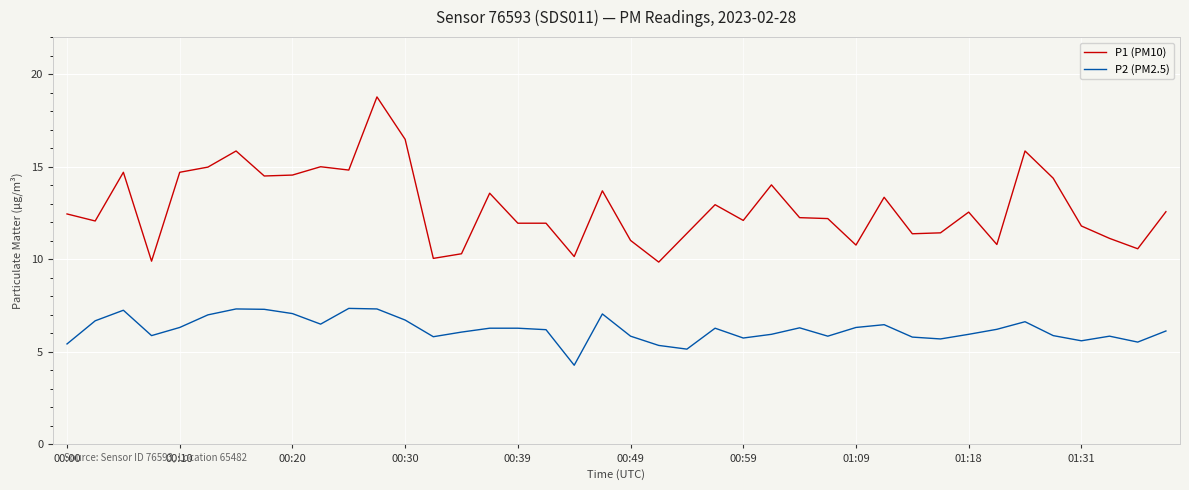

True or false: P1 (PM10) has more than 0 interior local peaks.

True